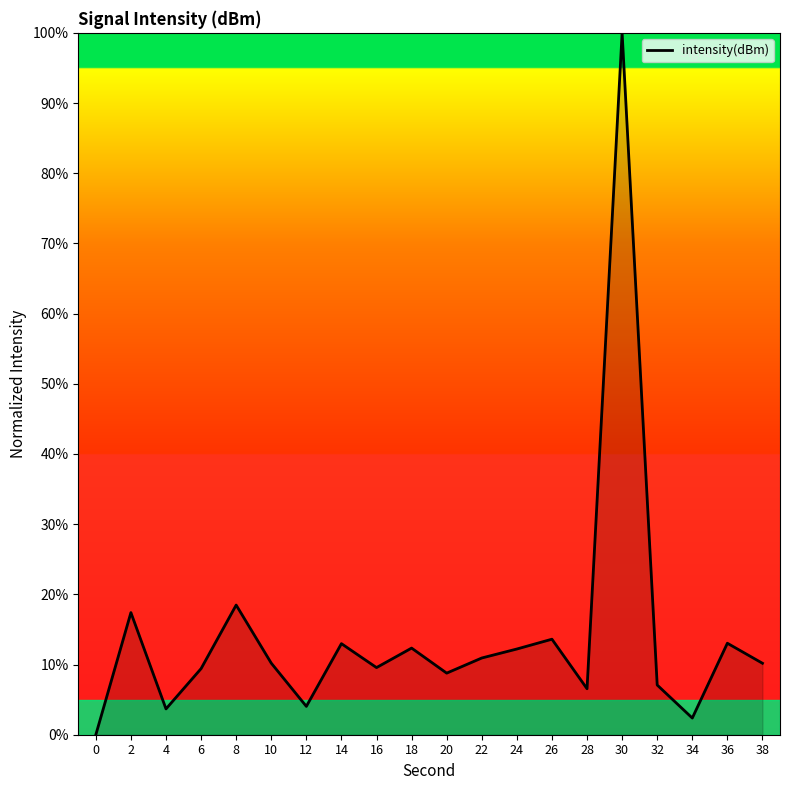

What is the average value?

14.1